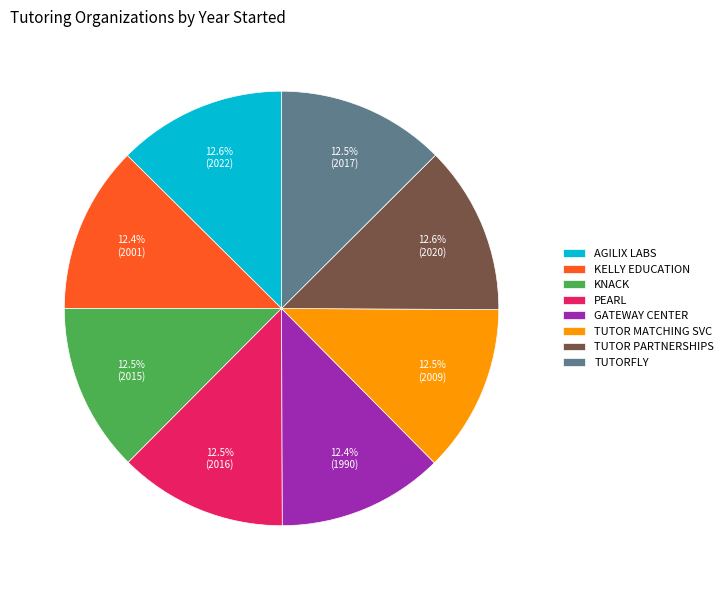

To the nearest percent, what is the average slice percentage?

12%